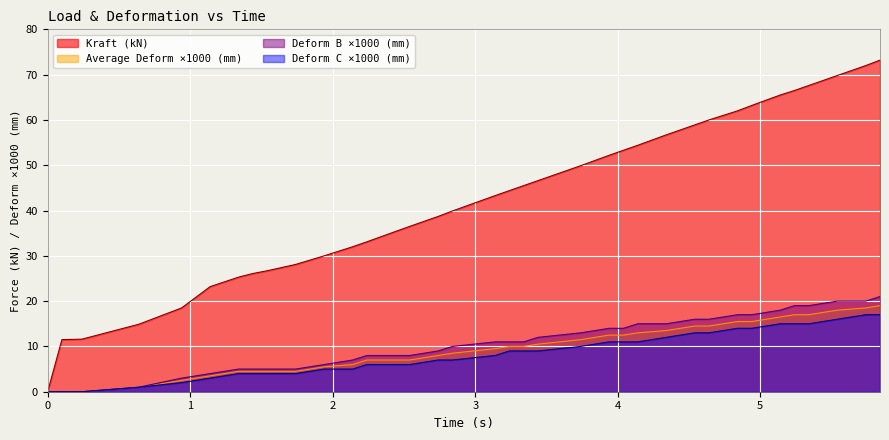

What is the maximum value for Deform B (mm)?

21.0